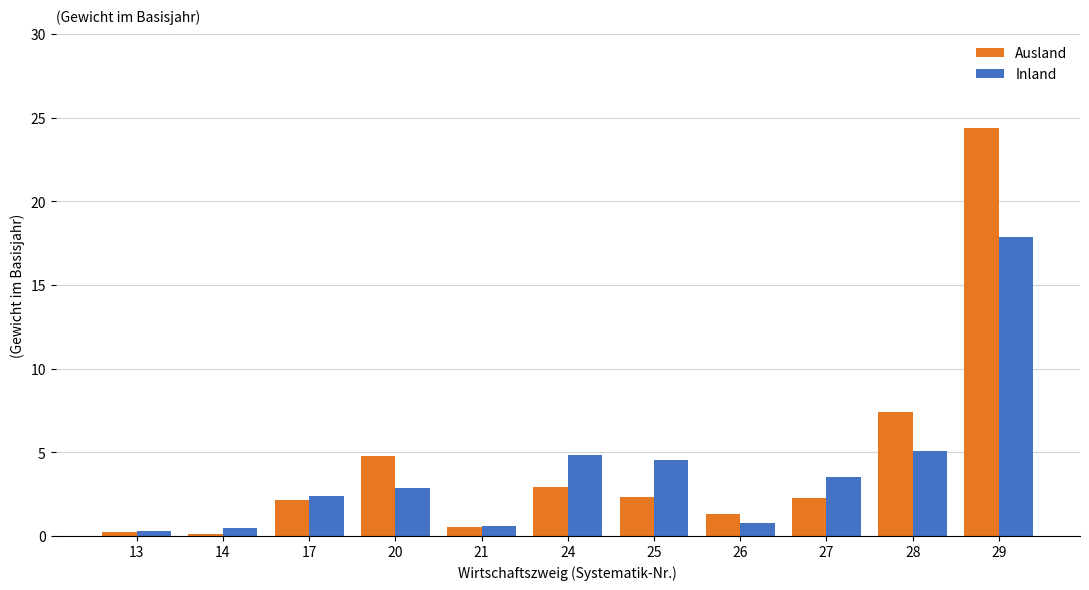

What is the difference between the maximum and minimum values in the Ausland series?

24.3